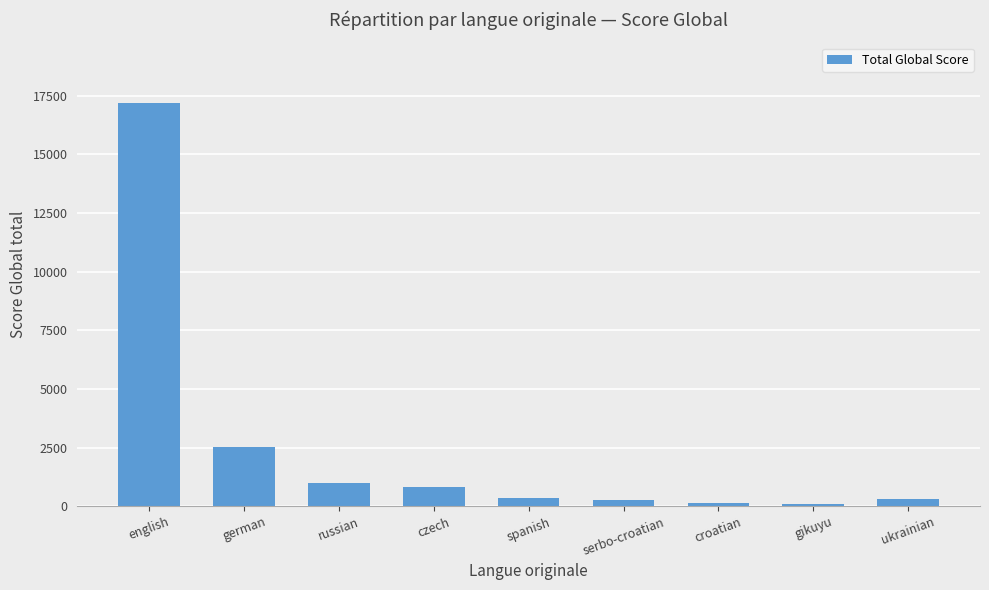

Where does the data first go above 332?

english